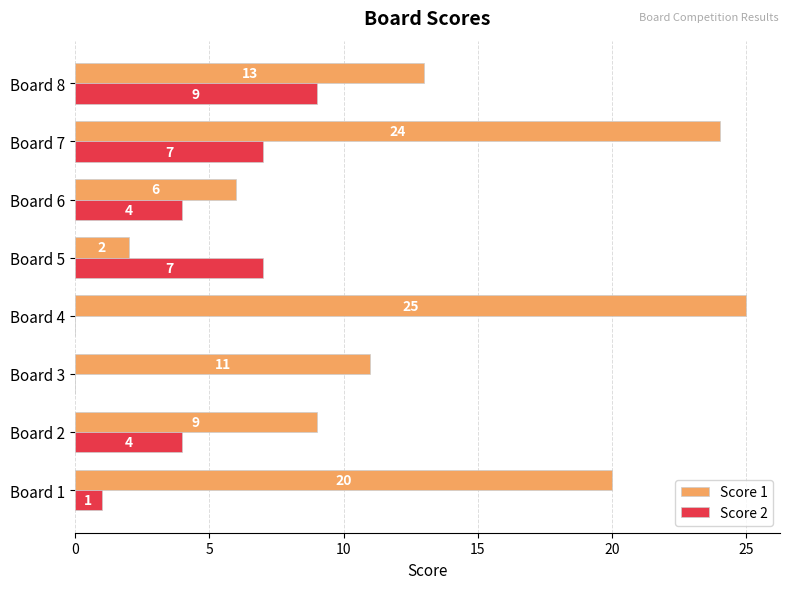

What is the maximum value for Score 1?

25